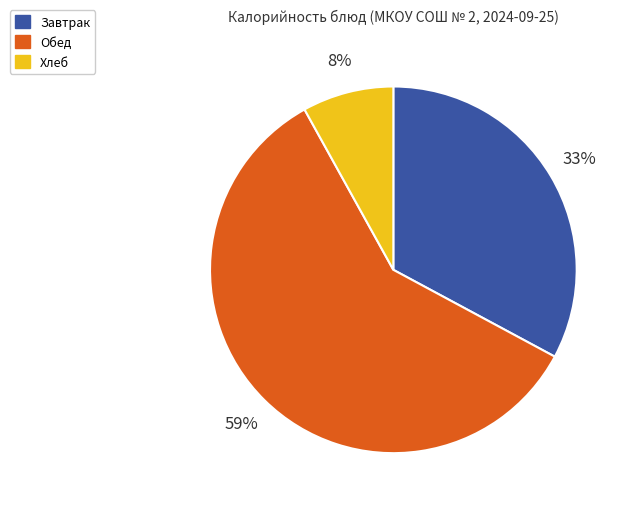

Is the sum of Обед and Хлеб greater than half?

Yes